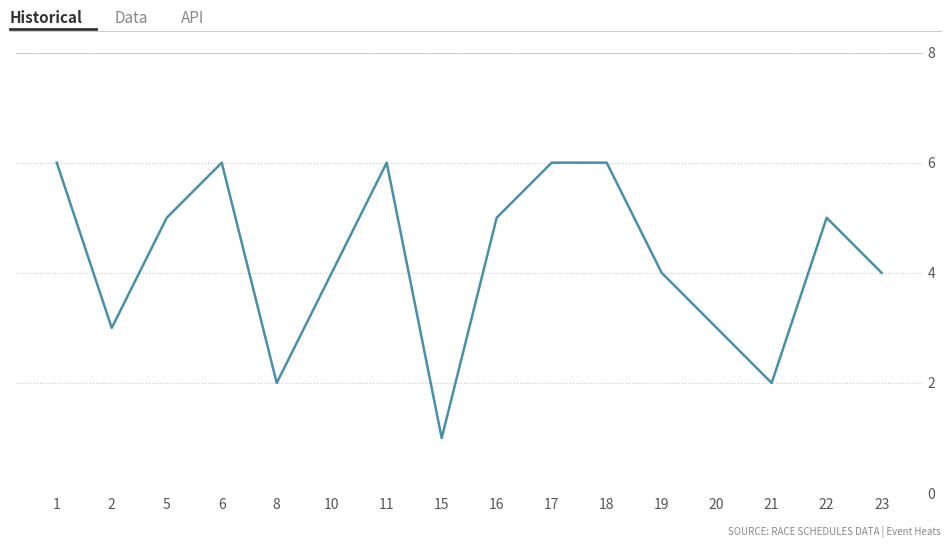

What is the sum of all values?

68